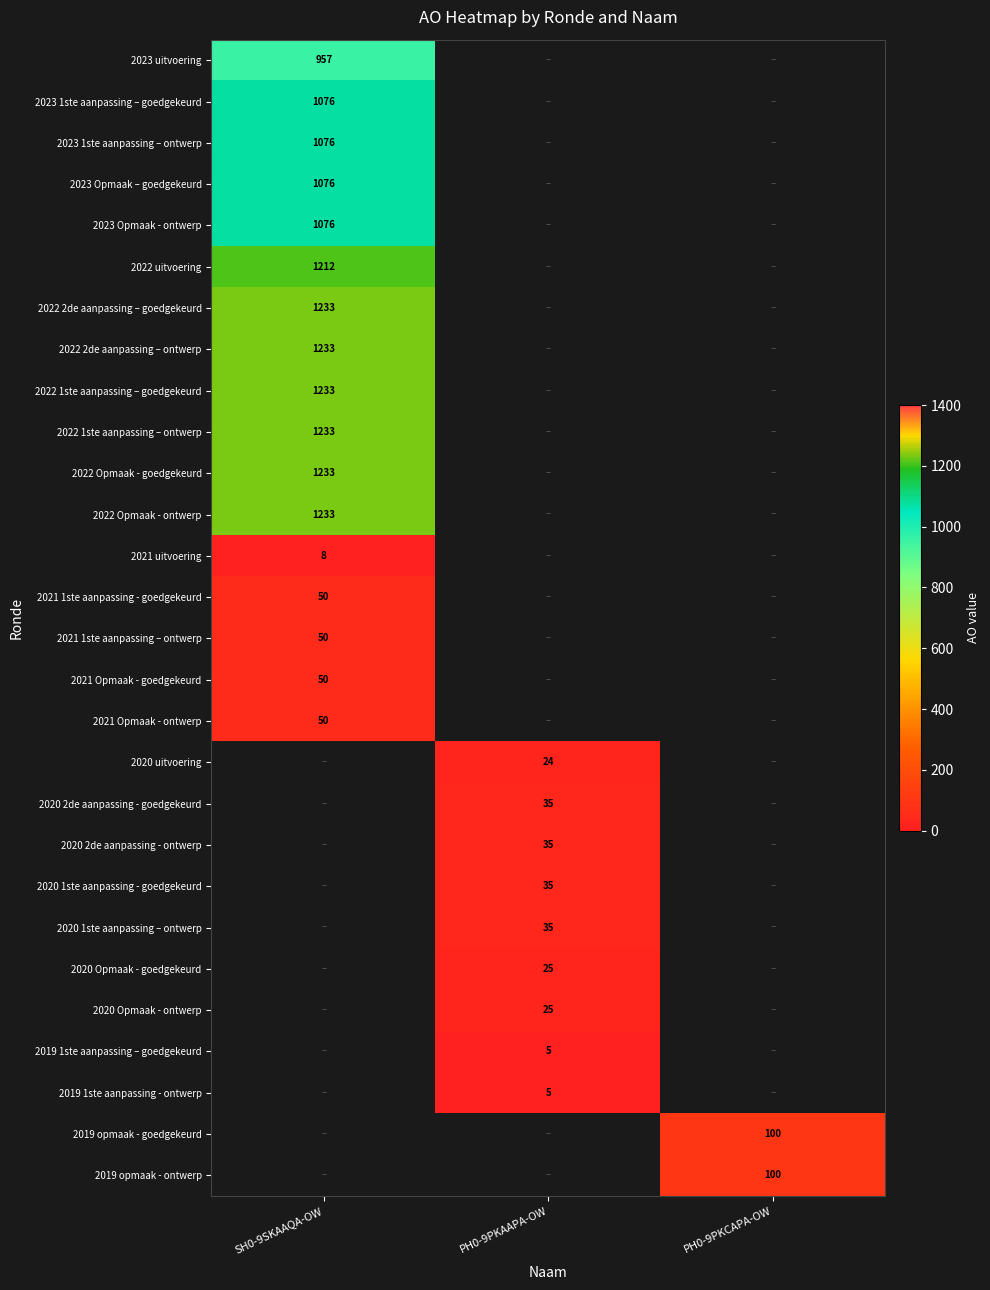

Which category has the highest value across all series?

SH0-9SKAAQA-OW